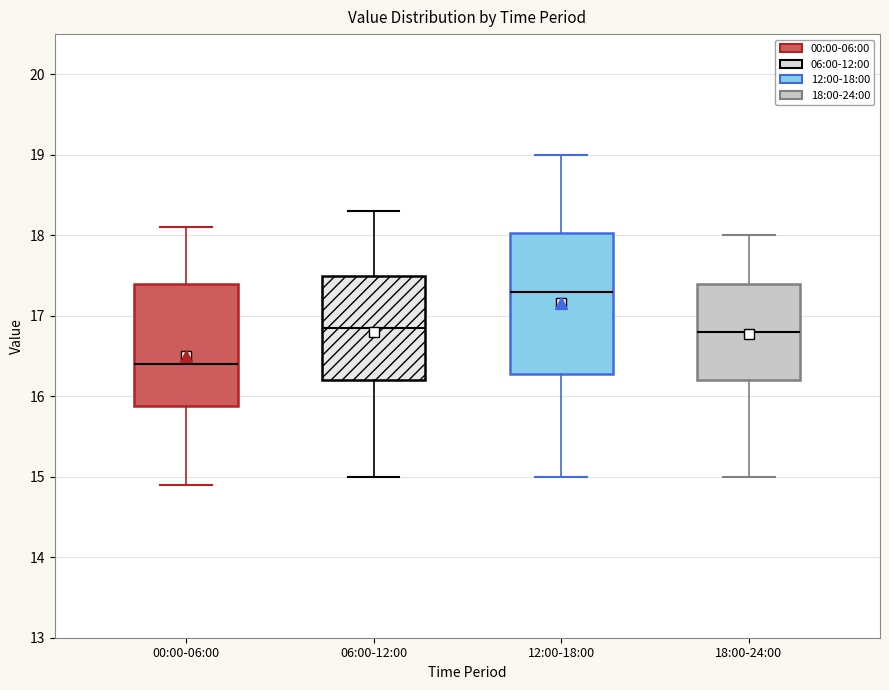

Comparing the boxes themselves (not the whiskers), which one is the tallest?

12:00-18:00